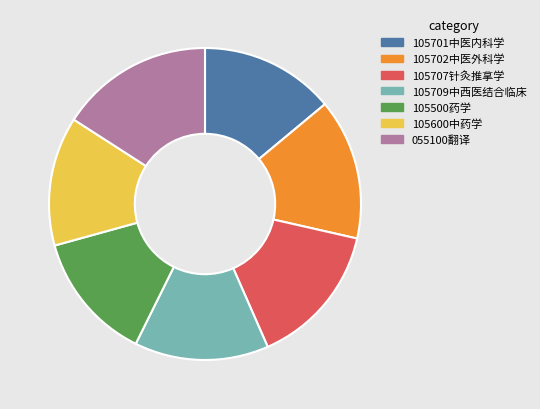

Is it true that 105702中医外科学 is 1% of the pie?

False